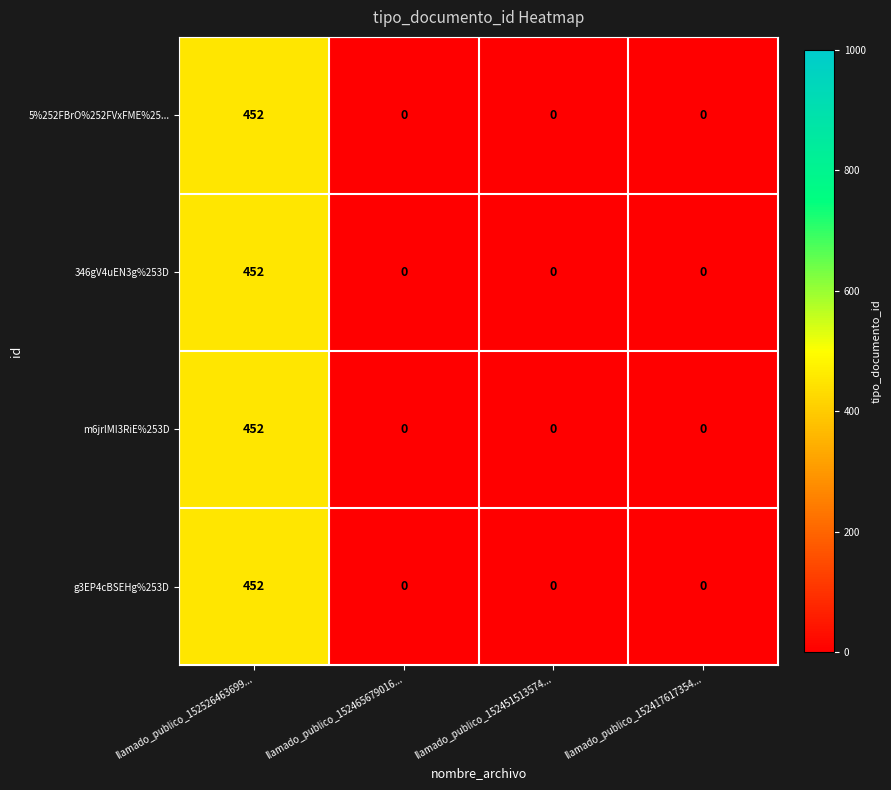

What is the average value of the 346gV4uEN3g%253D series?

113